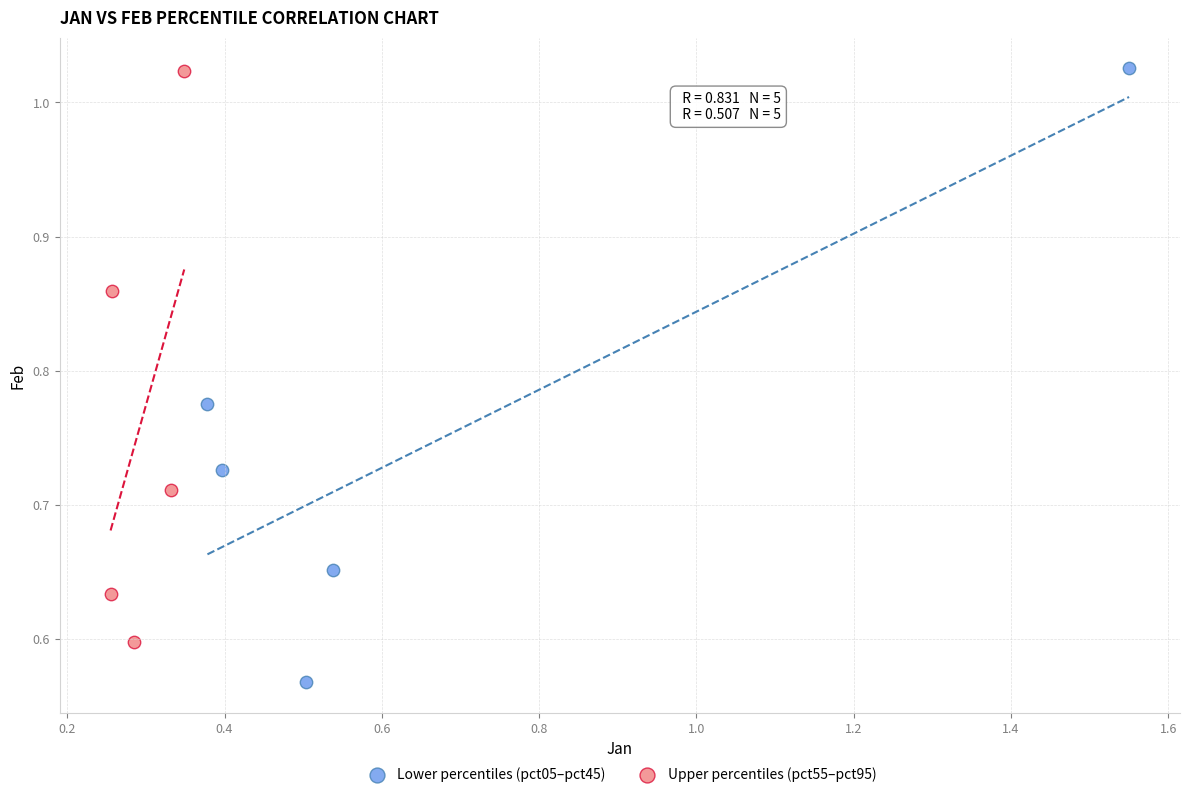

Which series has the largest Y range (max minus min)?

Lower percentiles (pct05–pct45)